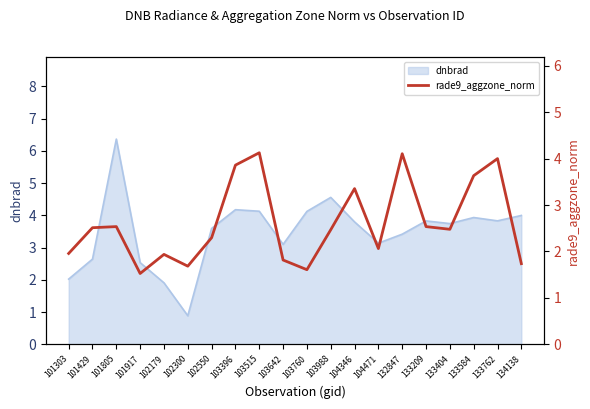

Does the chart display data point markers on the line(s)?

No